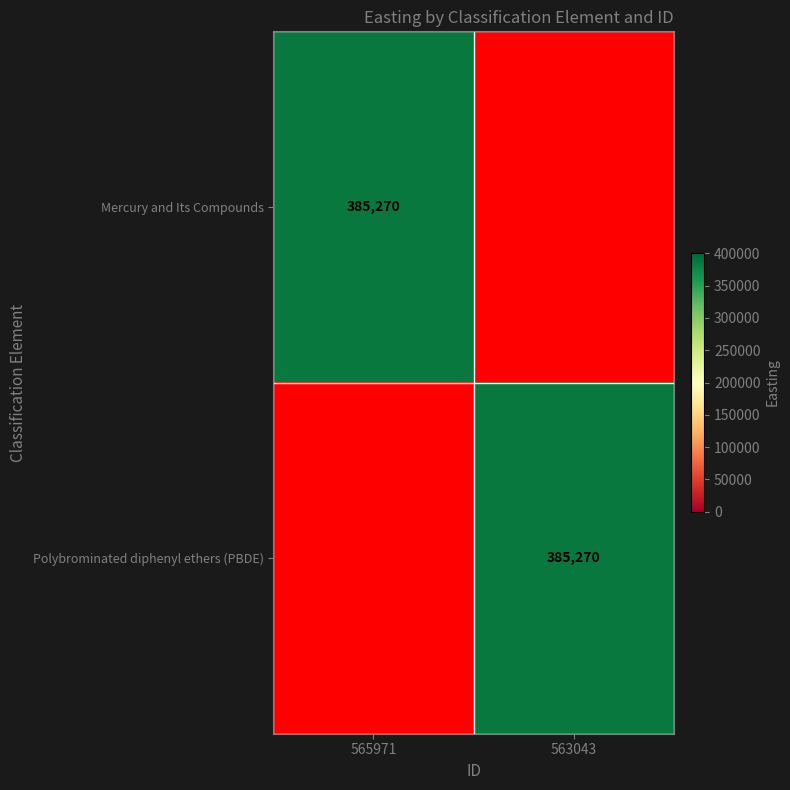

The value of Mercury and Its Compounds at 565971 is 569788. True or false?

False